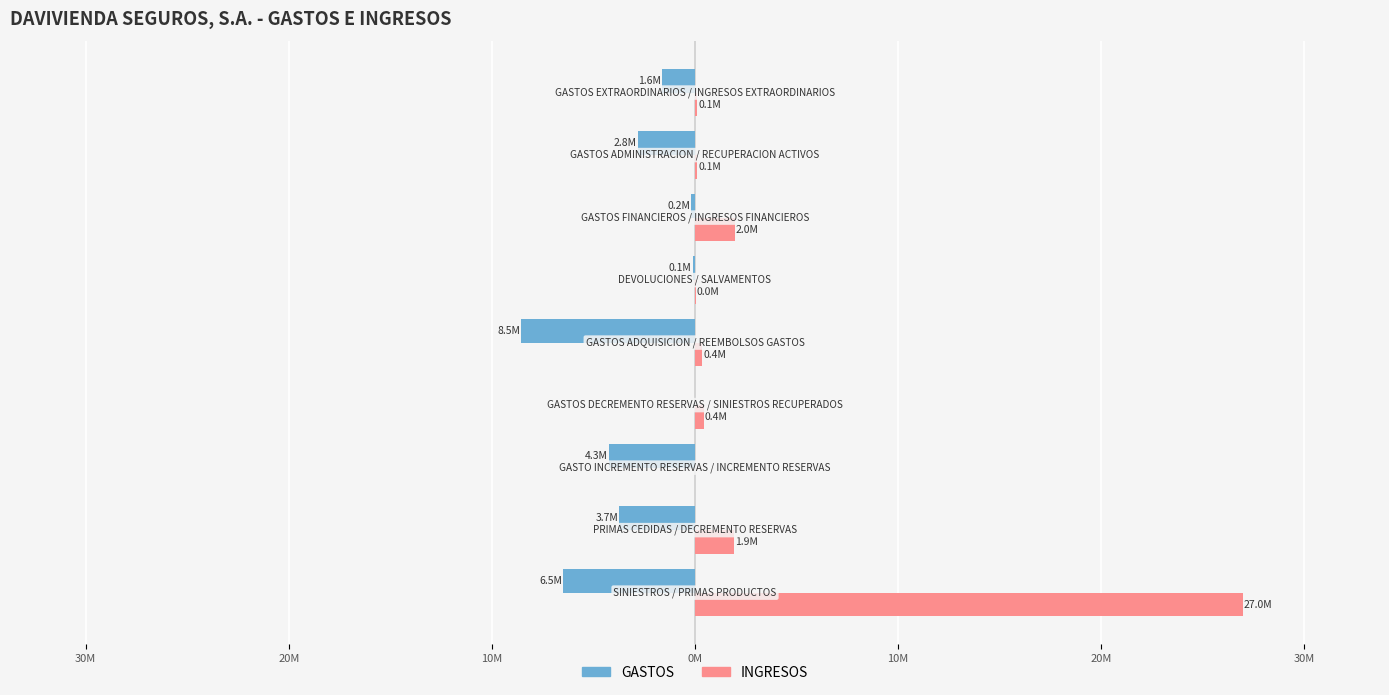

Reading left to right, extract all data points from this chart.

GASTOS: -6474812.6	-3730906.6	-4256309.4	0.0	-8545373.8	-121261.5	-182193.8	-2804042.1	-1609711.6
INGRESOS: 26982264.1	1914221.4	0.0	435038.8	368538.9	47477.8	1966103.5	100452.7	118618.9